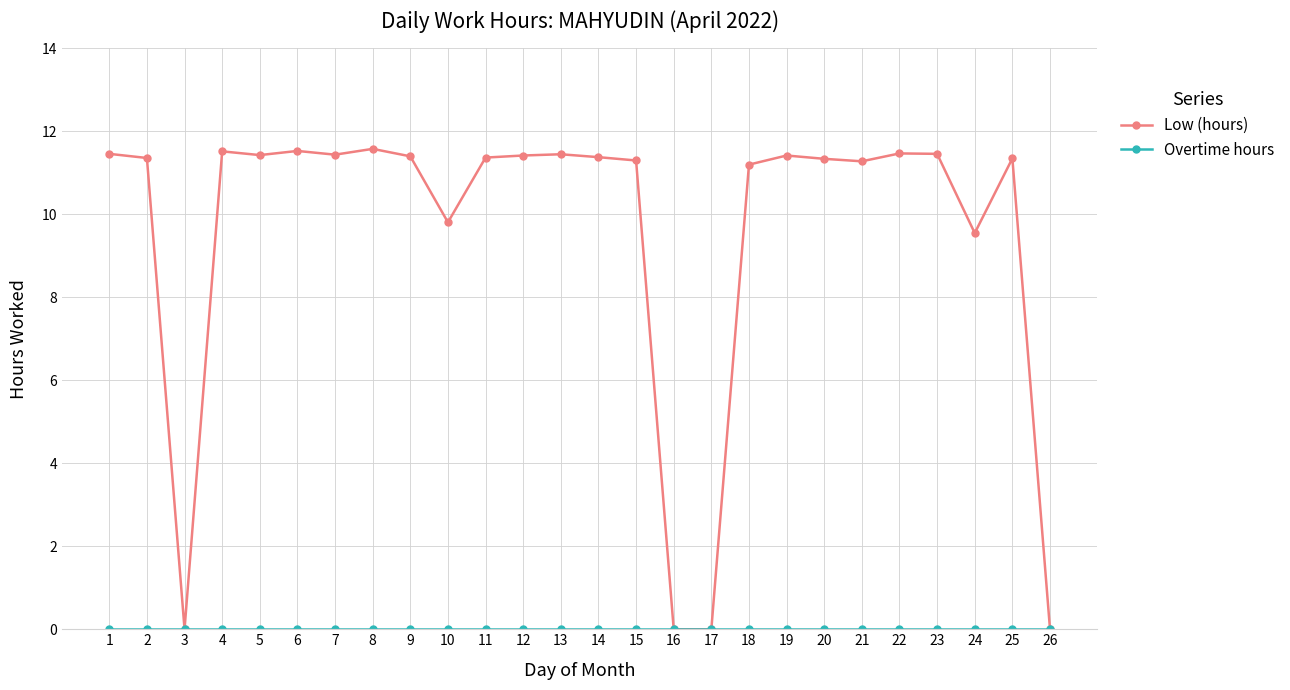

Which series has the largest total across all categories?

Low (hours)